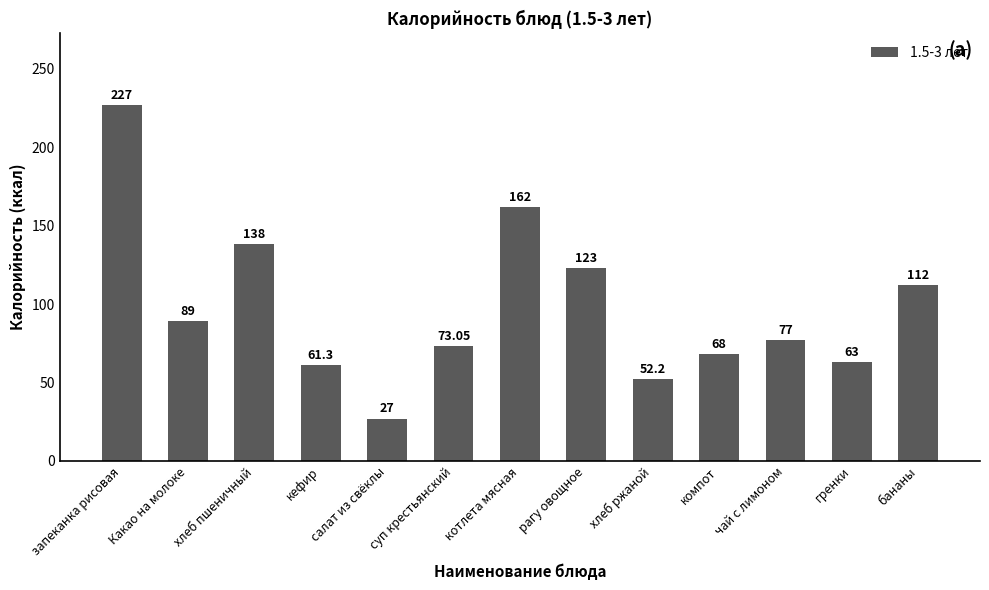

Which category has the lowest value across all series?

салат из свёклы